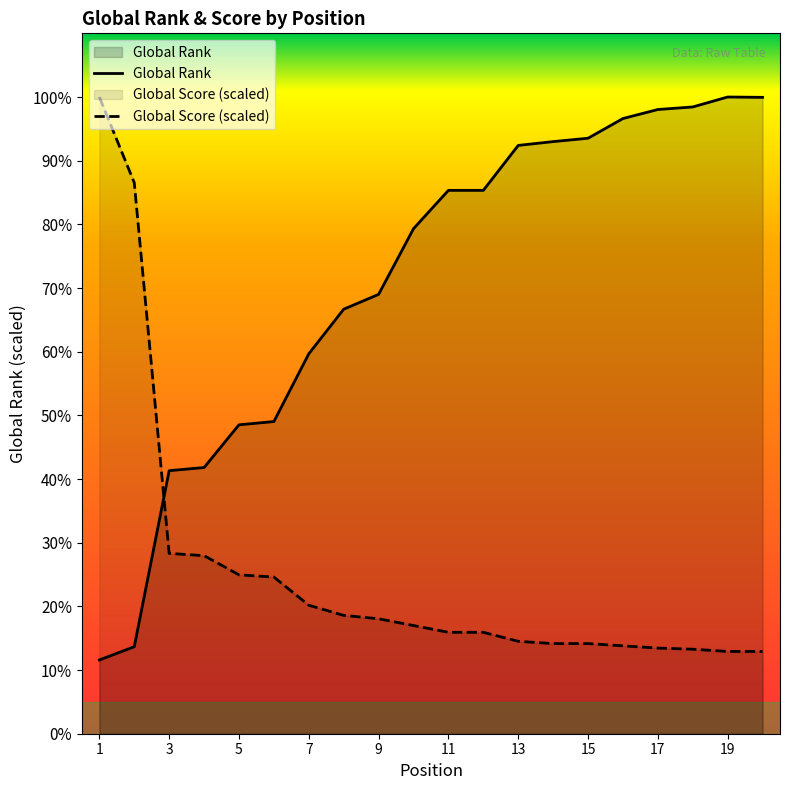

Which category has the lowest value across all series?

1